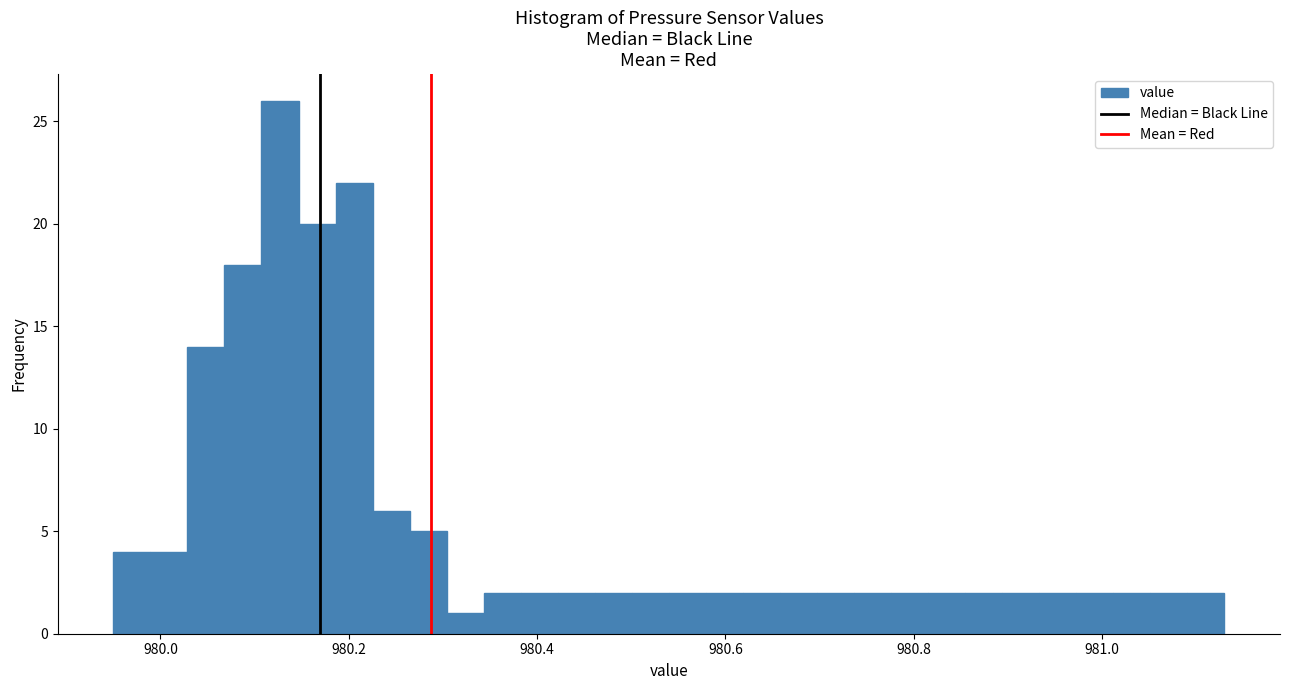

Around what value on the x-axis is the tallest bar? Give the approximate position of its centre, as read against the axis.

980.12